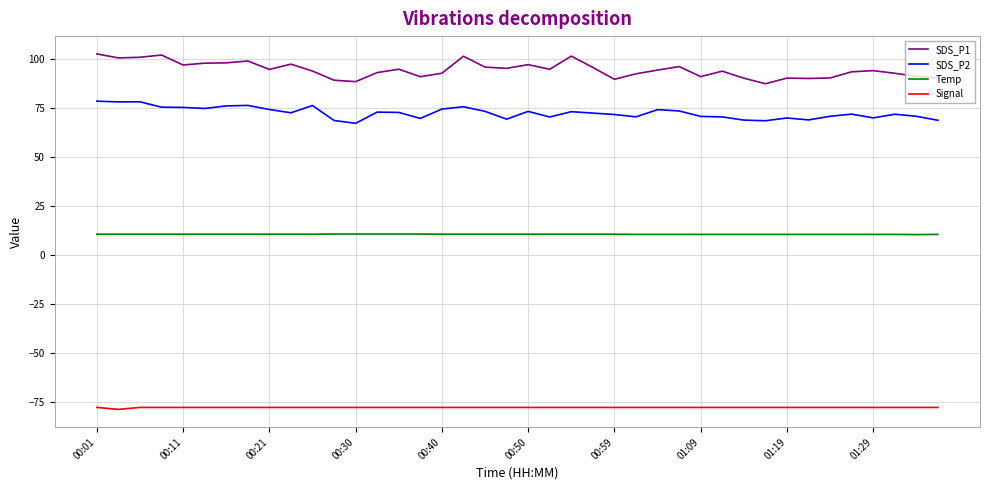

What are all the series names shown in the legend?

SDS_P1, SDS_P2, Temp, Signal